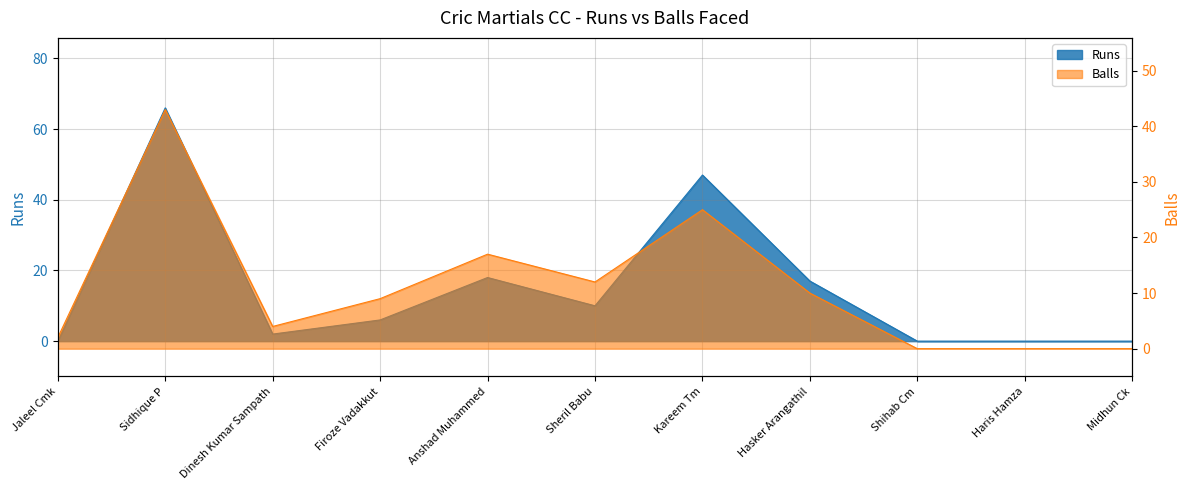

Reading right to left, transcribe all the data shown in this chart.

Runs: Midhun Ck=0	Haris Hamza=0	Shihab Cm=0	Hasker Arangathil=17	Kareem Tm=47	Sheril Babu=10	Anshad Muhammed=18	Firoze Vadakkut=6	Dinesh Kumar Sampath=2	Sidhique P=66	Jaleel Cmk=0
Balls: Midhun Ck=0	Haris Hamza=0	Shihab Cm=0	Hasker Arangathil=10	Kareem Tm=25	Sheril Babu=12	Anshad Muhammed=17	Firoze Vadakkut=9	Dinesh Kumar Sampath=4	Sidhique P=43	Jaleel Cmk=2